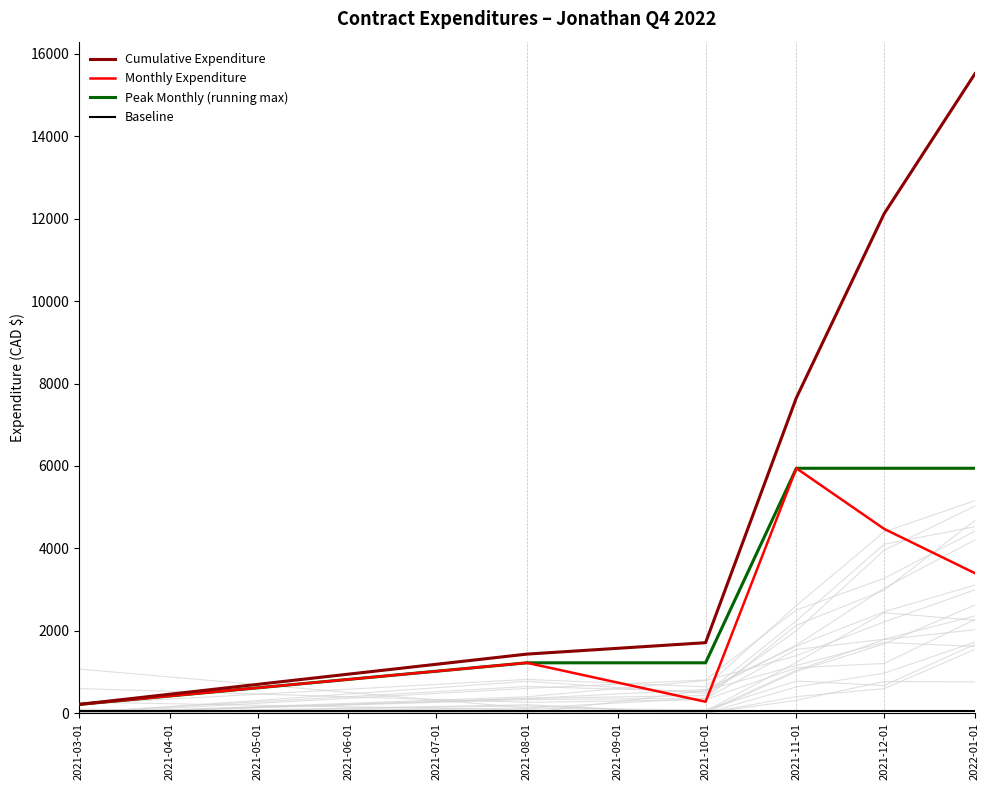

What is the value of the Peak Monthly (running max) point at the 6th from the left?

5943.9